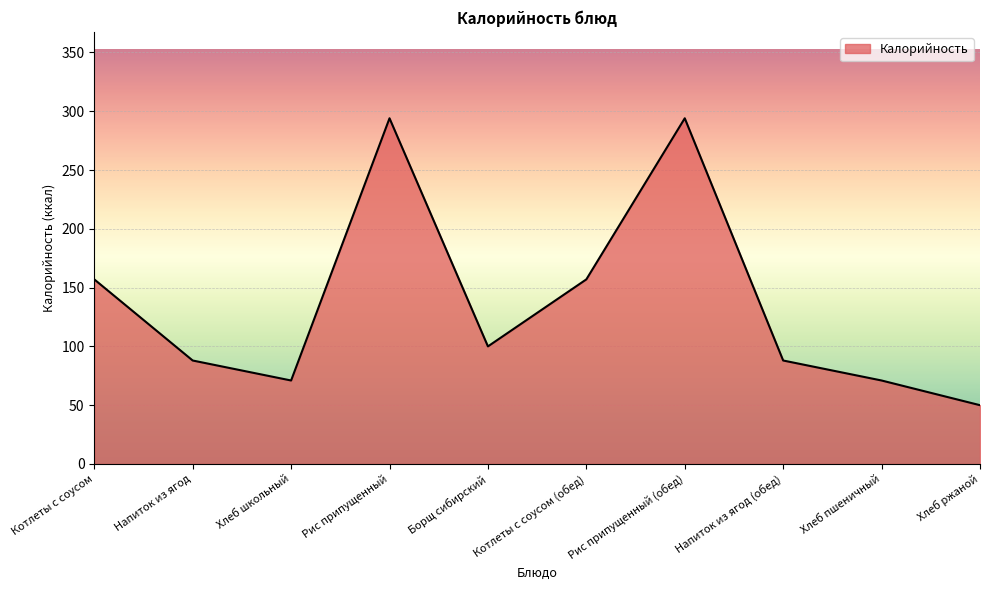

What is the difference between the maximum and minimum values?

244